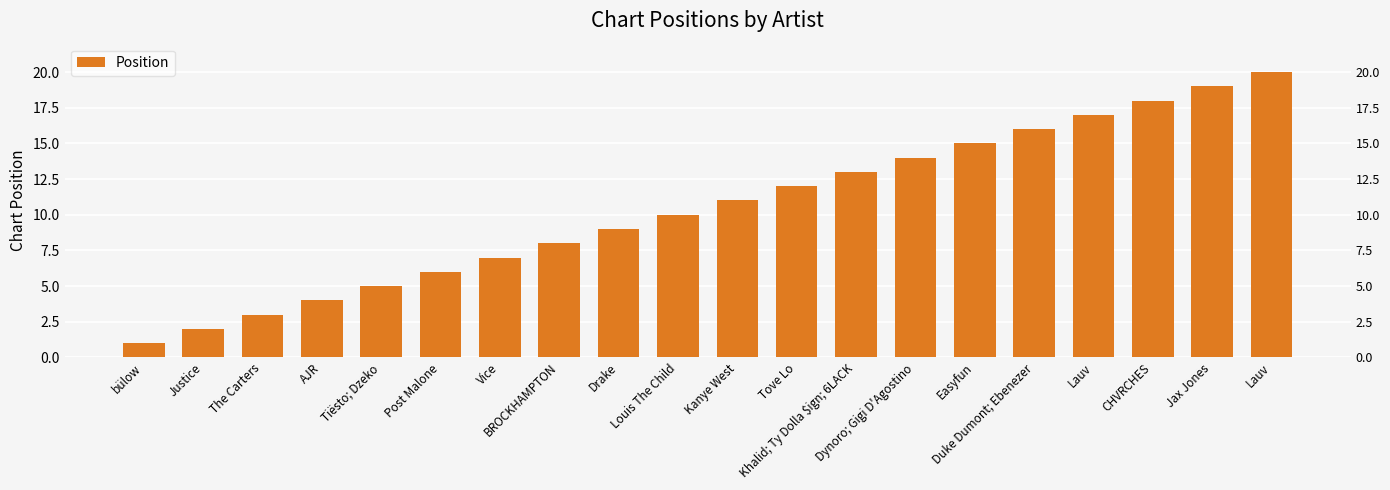

What is the sum of the values at CHVRCHES and Dynoro; Gigi D'Agostino?

32